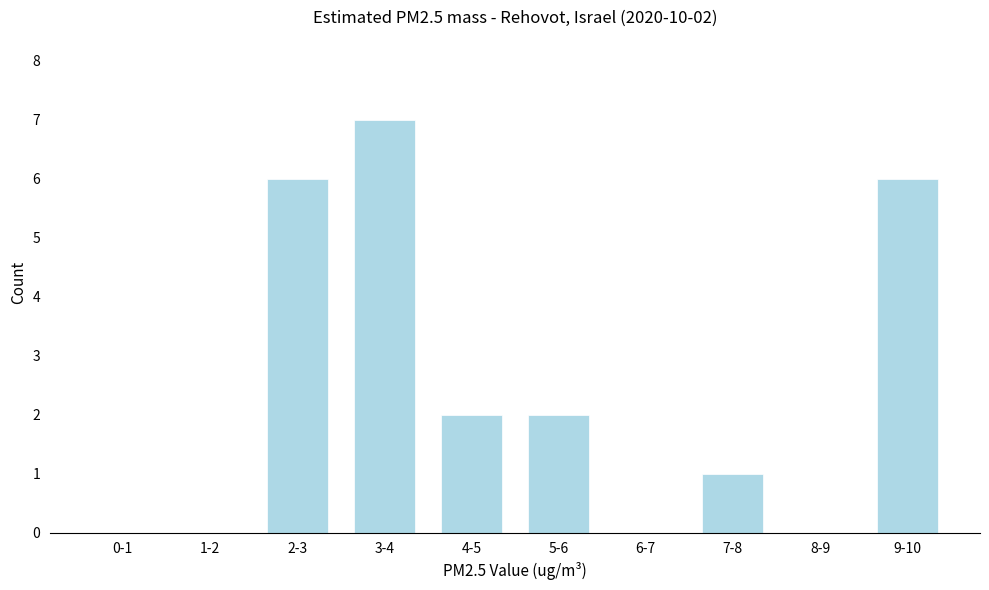

Reading right to left, extract all data points from this chart.

9-10=6	8-9=0	7-8=1	6-7=0	5-6=2	4-5=2	3-4=7	2-3=6	1-2=0	0-1=0